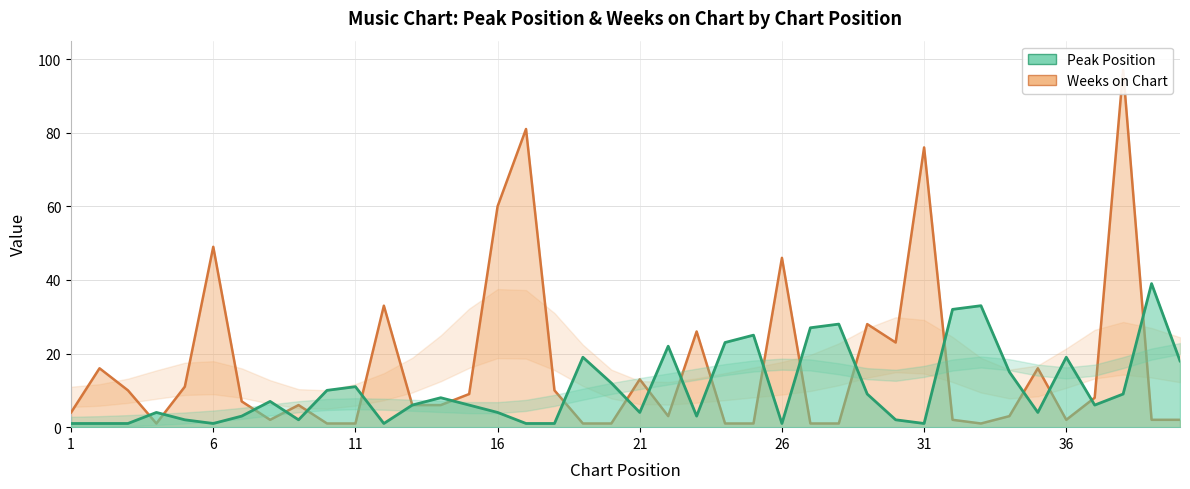

What is the total value across all series at 39?

41